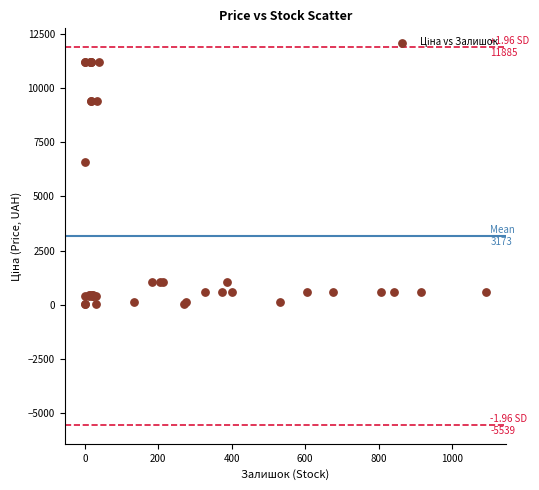

What Y value in the scatter plot is closest to 5610?

6568.8